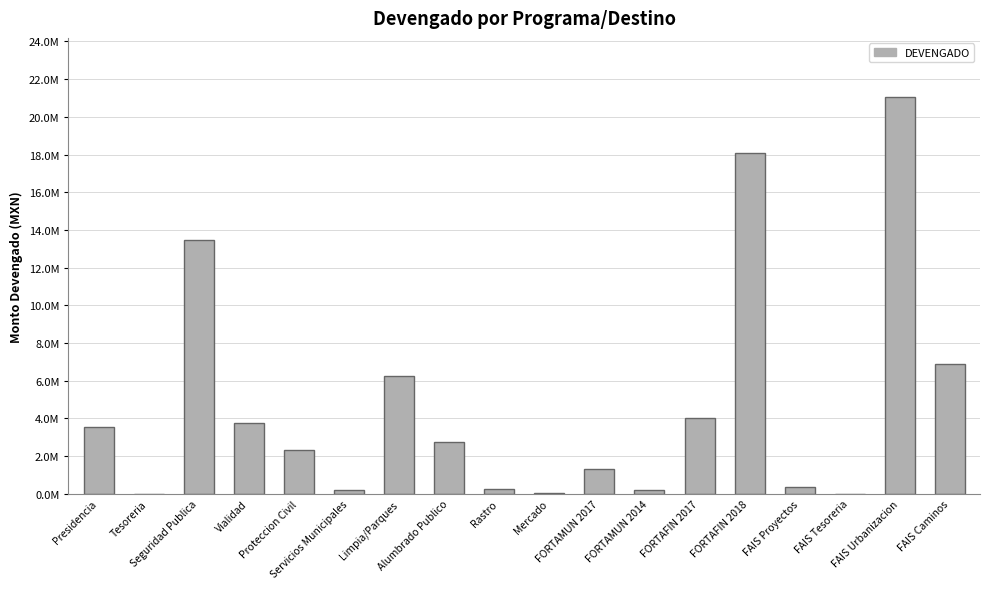

At which label is the value closest to 10518027?

Seguridad Publica